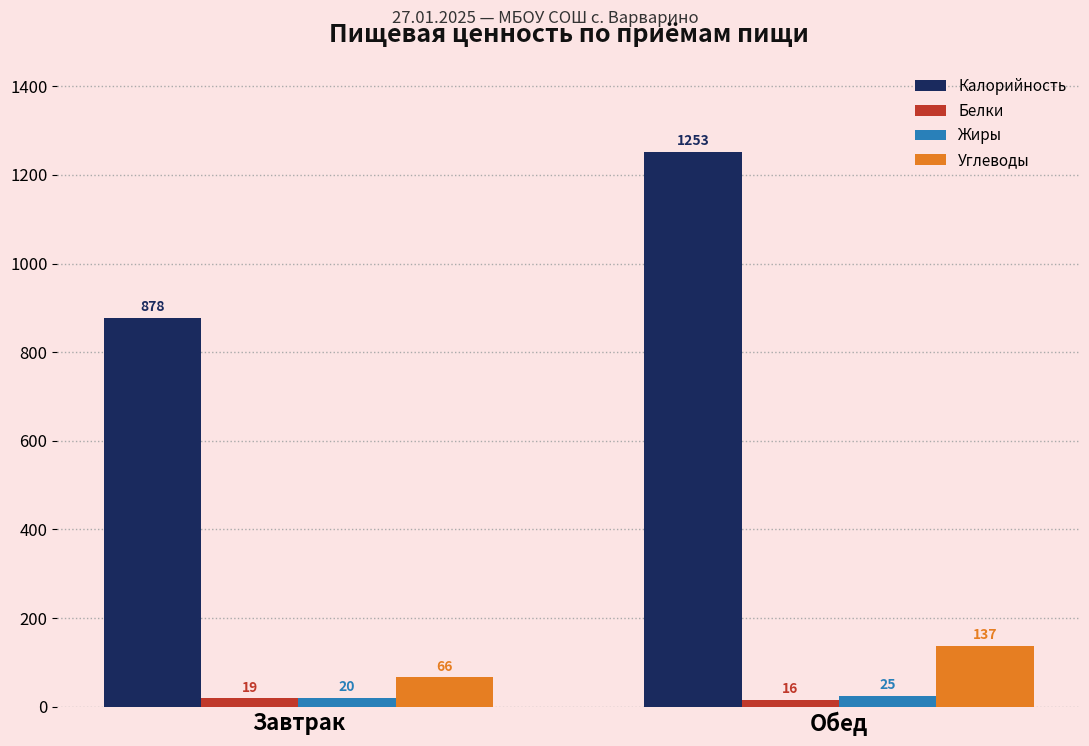

What position from the left is Обед?

2